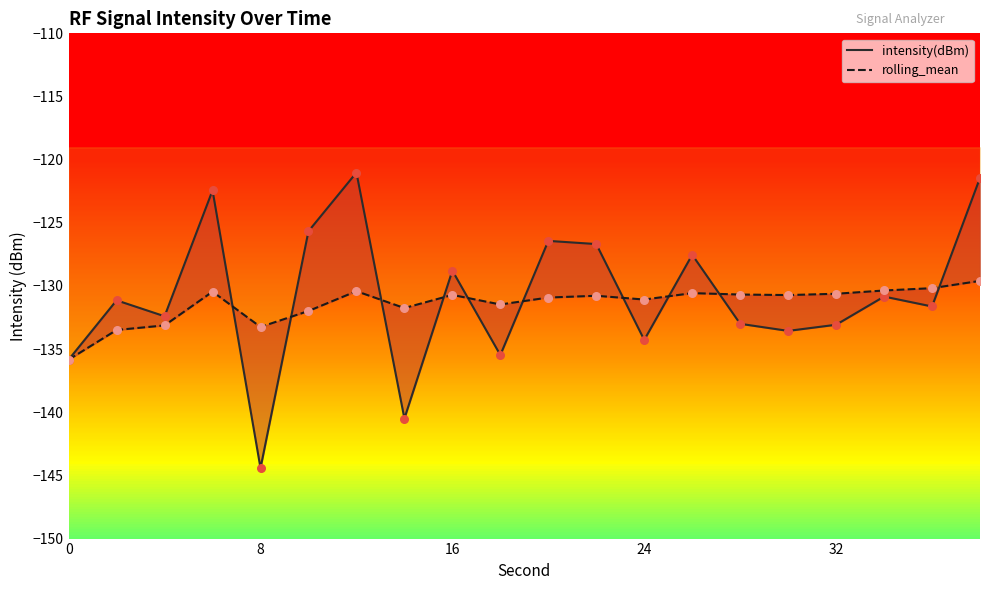

What is the total value across all series at 14?

-272.2